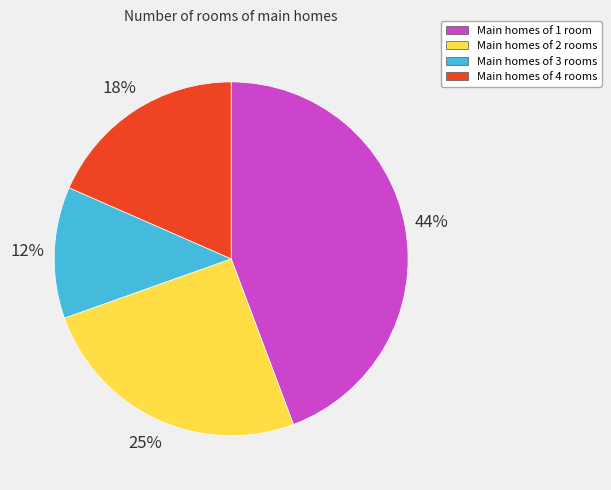

To the nearest percent, what percentage of the pie is Main homes of 2 rooms?

25%